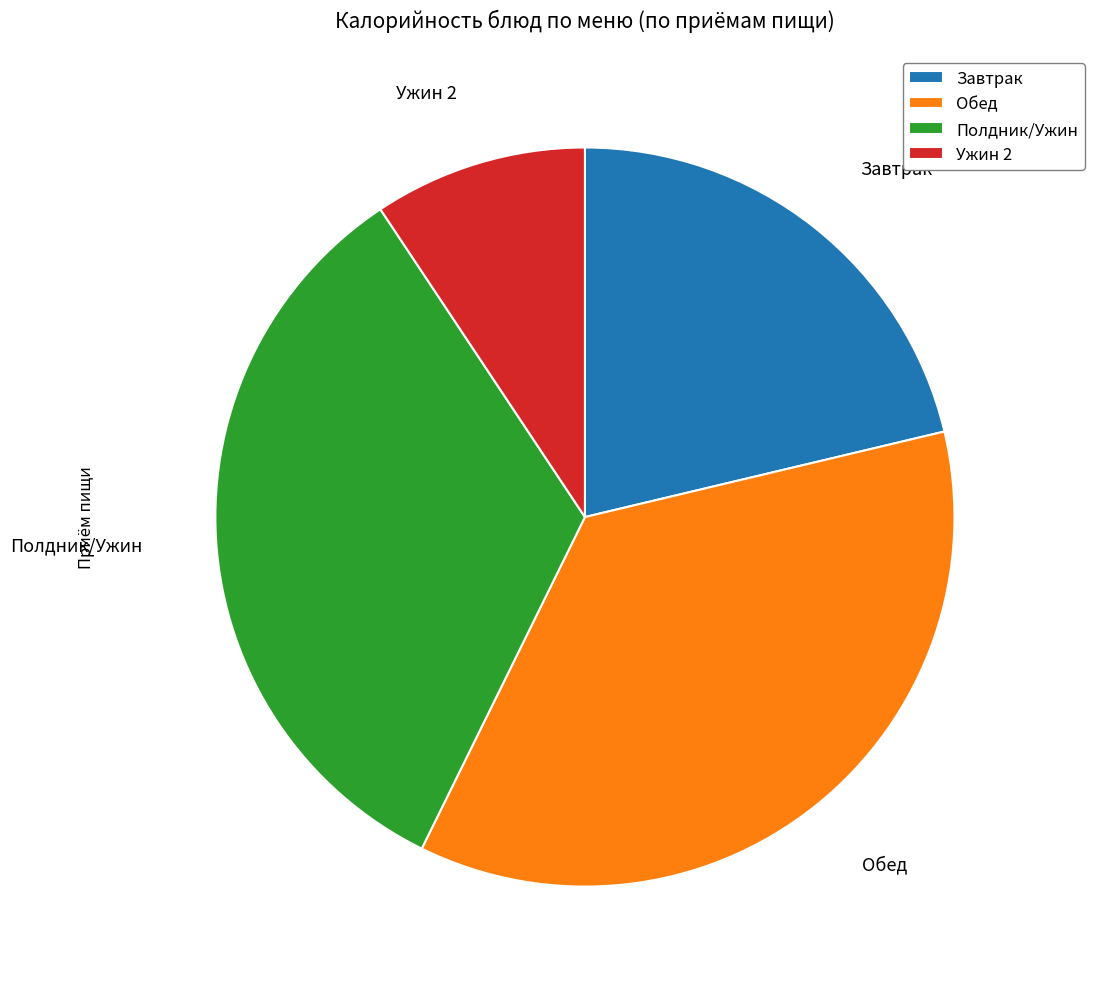

Rank the categories by value from lowest to highest.

Ужин 2, Завтрак, Полдник/Ужин, Обед